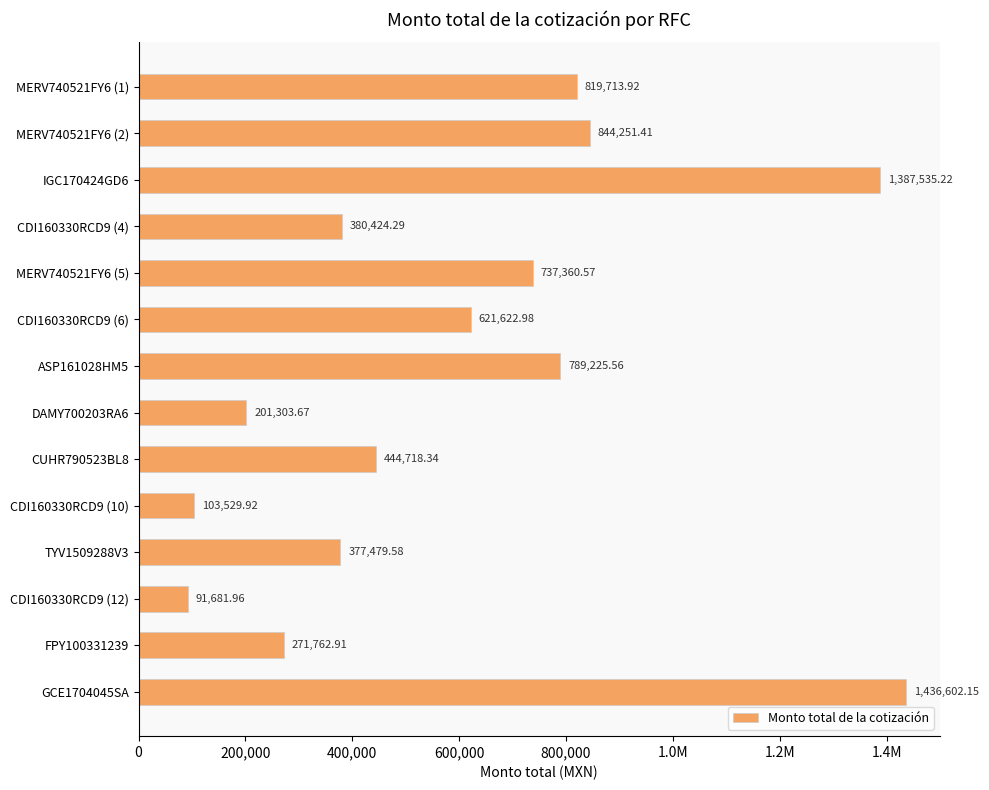

Are the bars horizontal?

Yes